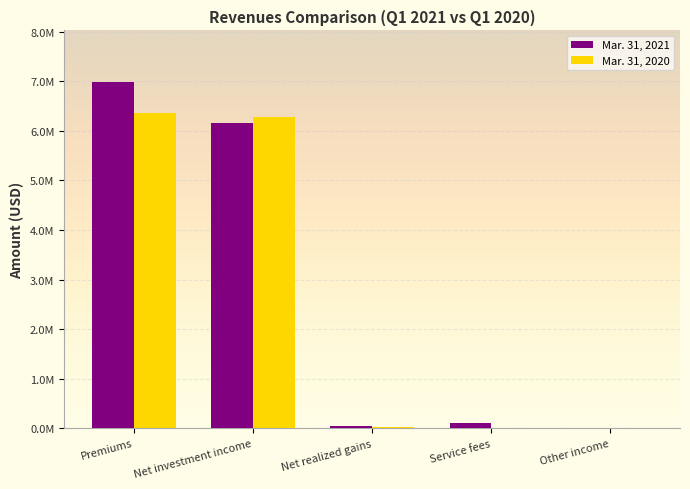

What are all the series names shown in the legend?

Mar. 31, 2021, Mar. 31, 2020